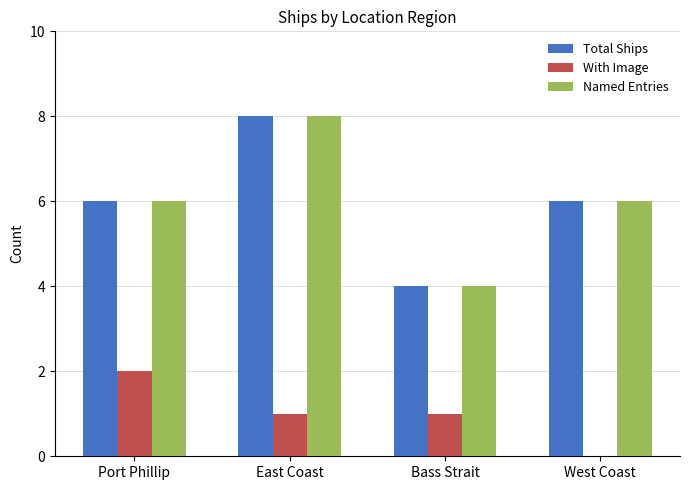

Reading left to right, what are all the values shown in this chart?

Total Ships: Port Phillip=6	East Coast=8	Bass Strait=4	West Coast=6
With Image: Port Phillip=2	East Coast=1	Bass Strait=1	West Coast=0
Named Entries: Port Phillip=6	East Coast=8	Bass Strait=4	West Coast=6